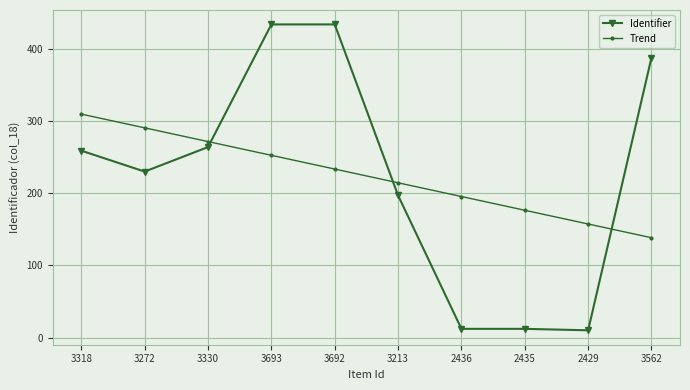

What are all the series names shown in the legend?

Identifier, Trend